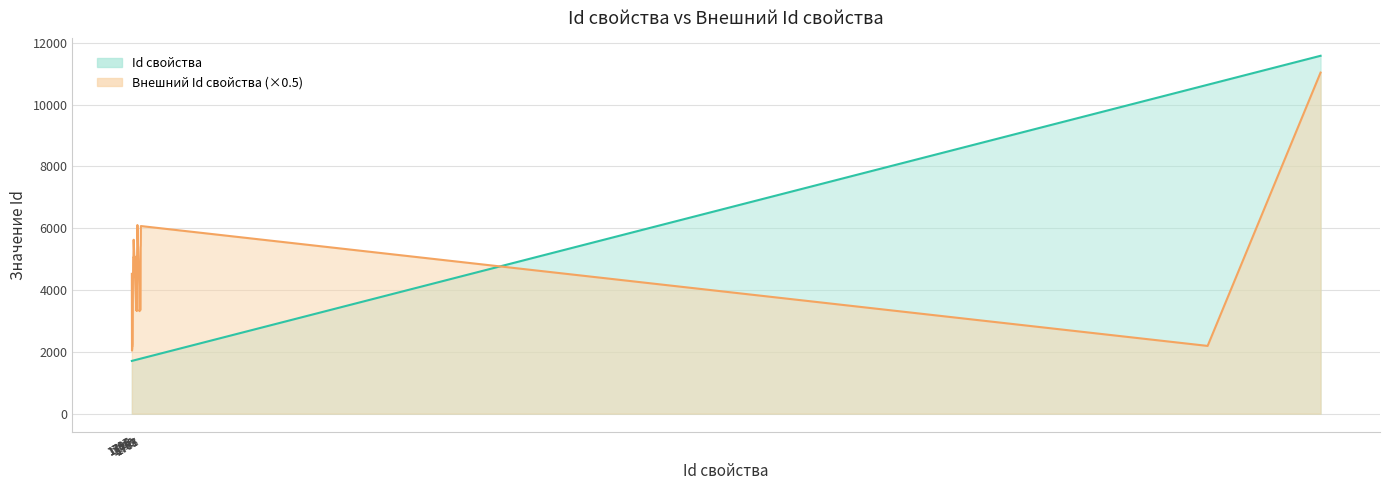

What are all the series names shown in the legend?

Id свойства, Внешний Id свойства